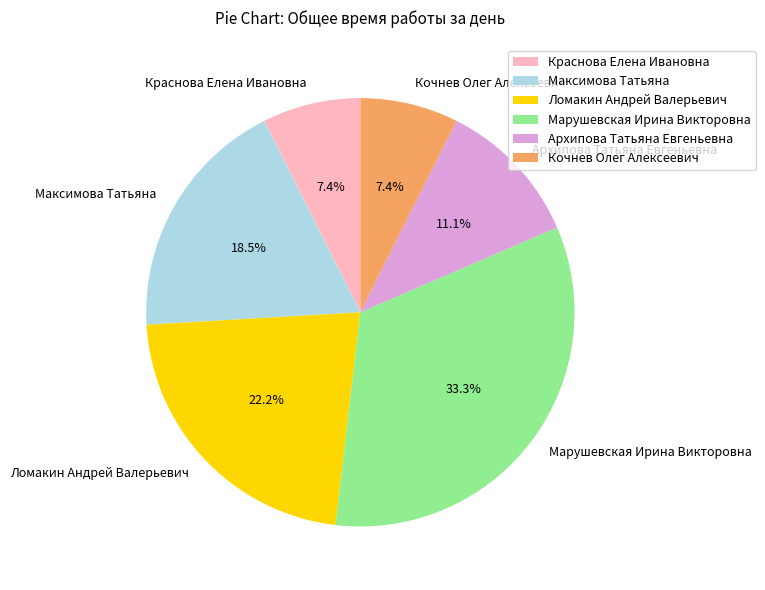

How many slices are in this pie chart?

6